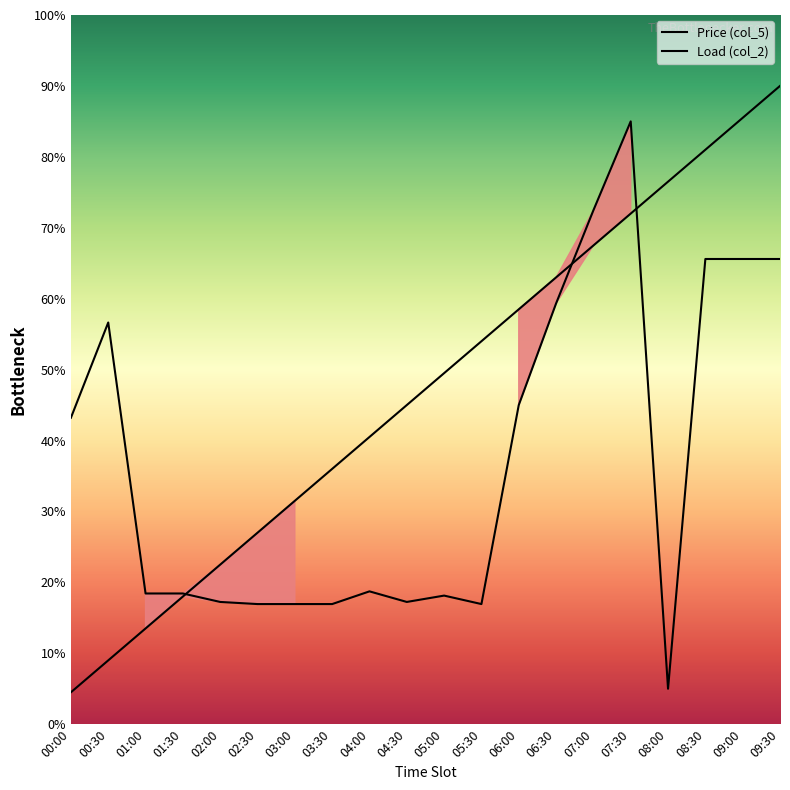

Does the chart have visible grid lines?

No